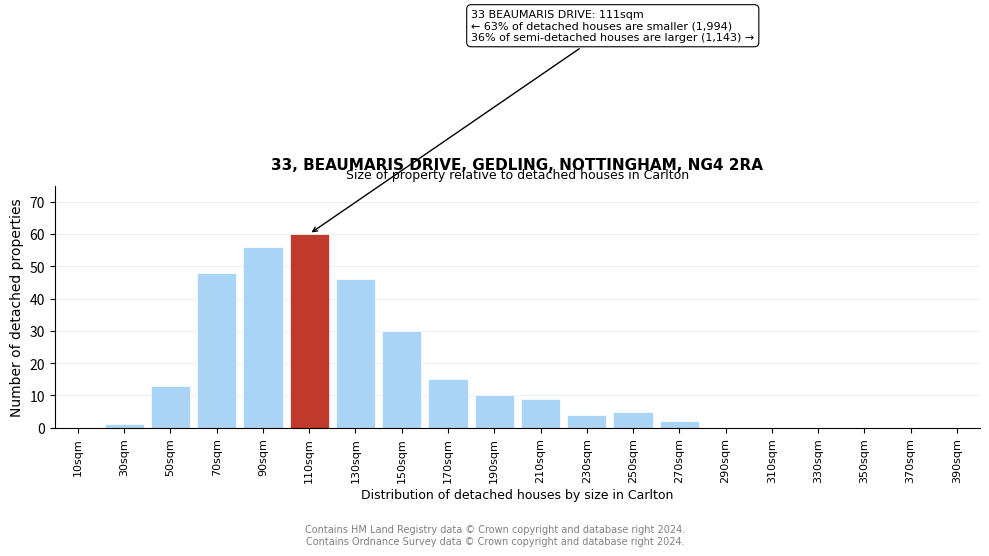

Reading right to left, transcribe all the data shown in this chart.

390sqm=0	370sqm=0	350sqm=0	330sqm=0	310sqm=0	290sqm=0	270sqm=2	250sqm=5	230sqm=4	210sqm=9	190sqm=10	170sqm=15	150sqm=30	130sqm=46	110sqm=60	90sqm=56	70sqm=48	50sqm=13	30sqm=1	10sqm=0